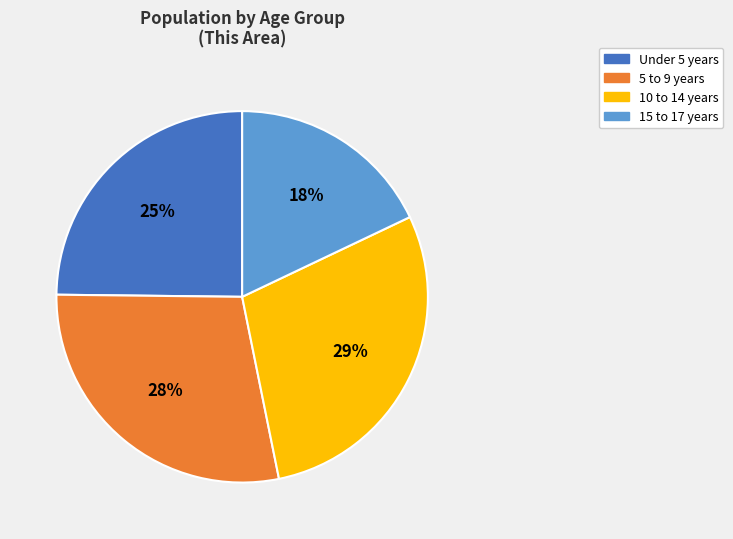

True or false: 10 to 14 years accounts for 43% of the total.

False